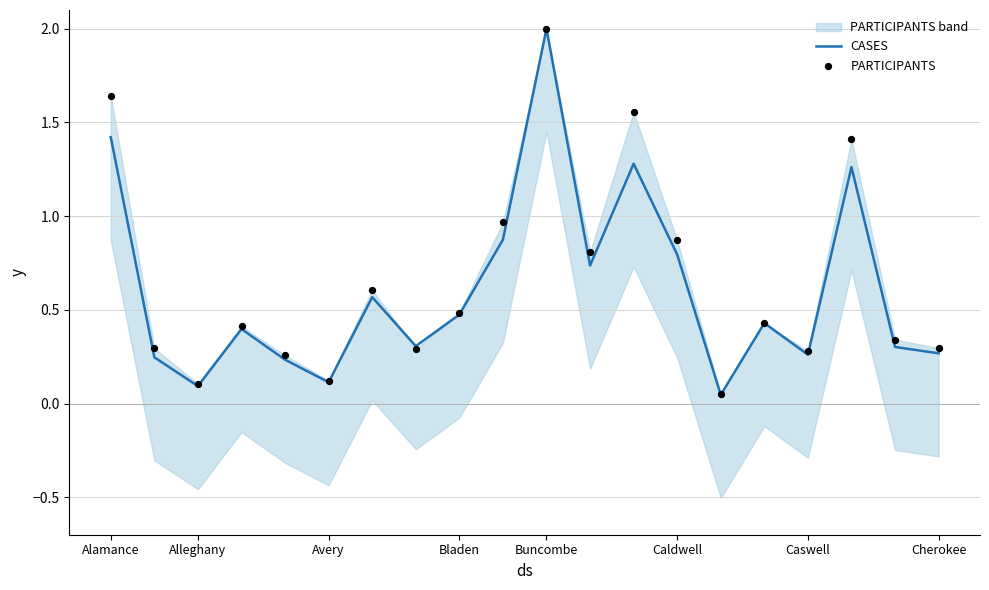

At how many categories does at least one series exceed 1?

4